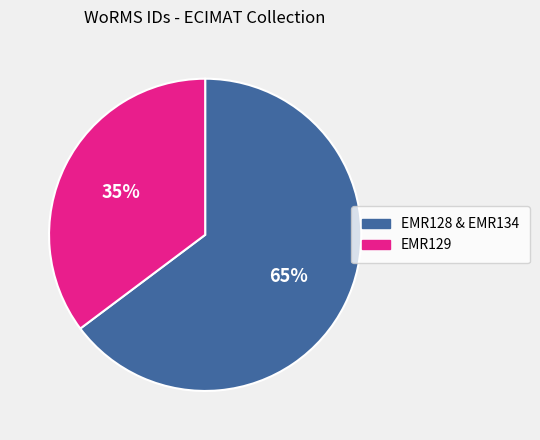

Is the sum of EMR128 & EMR134 and EMR129 greater than half?

Yes